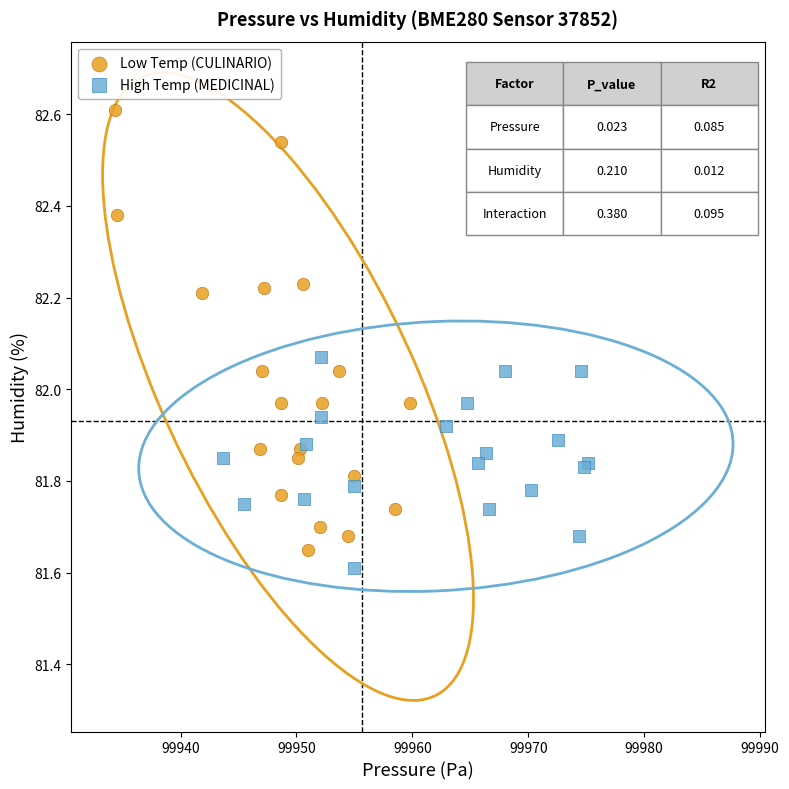

Which series contains the highest Y value?

Low Temp (CULINARIO)